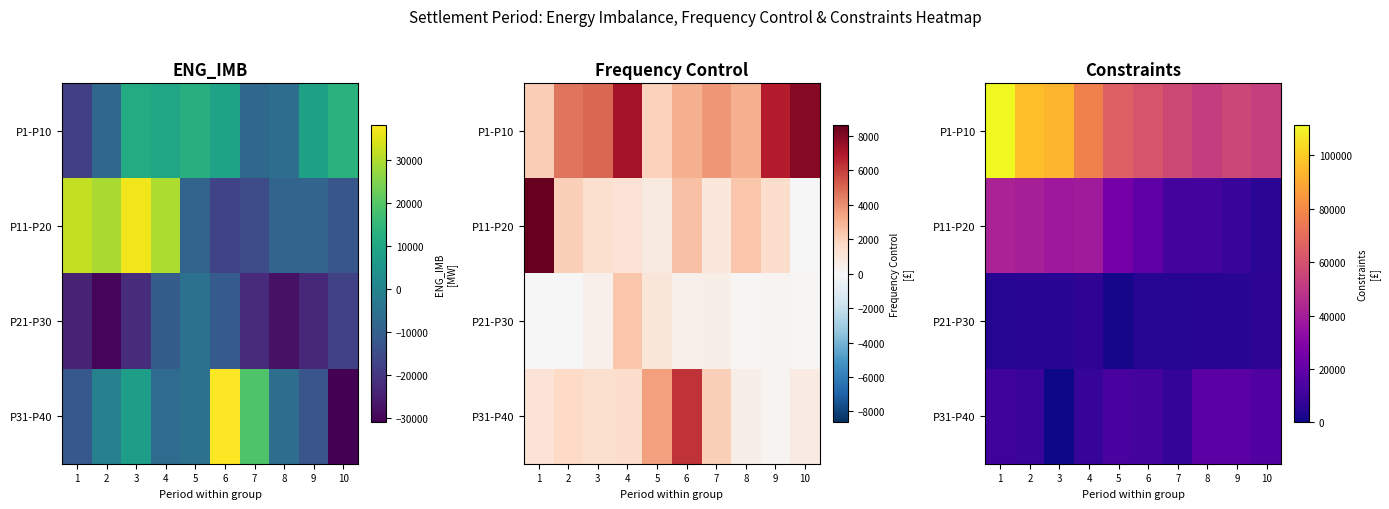

What is the difference between the P11-P20 values at 8 and 6?

6763.5